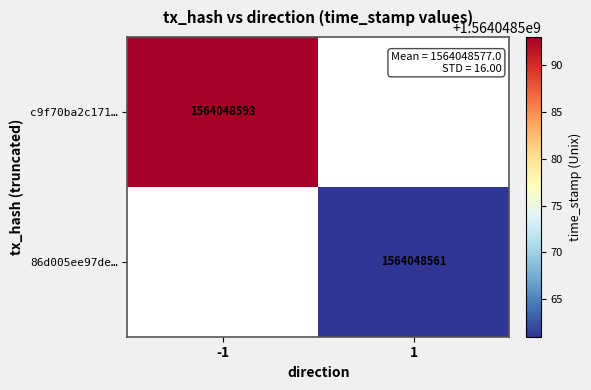

Count the number of data series in this chart.

2